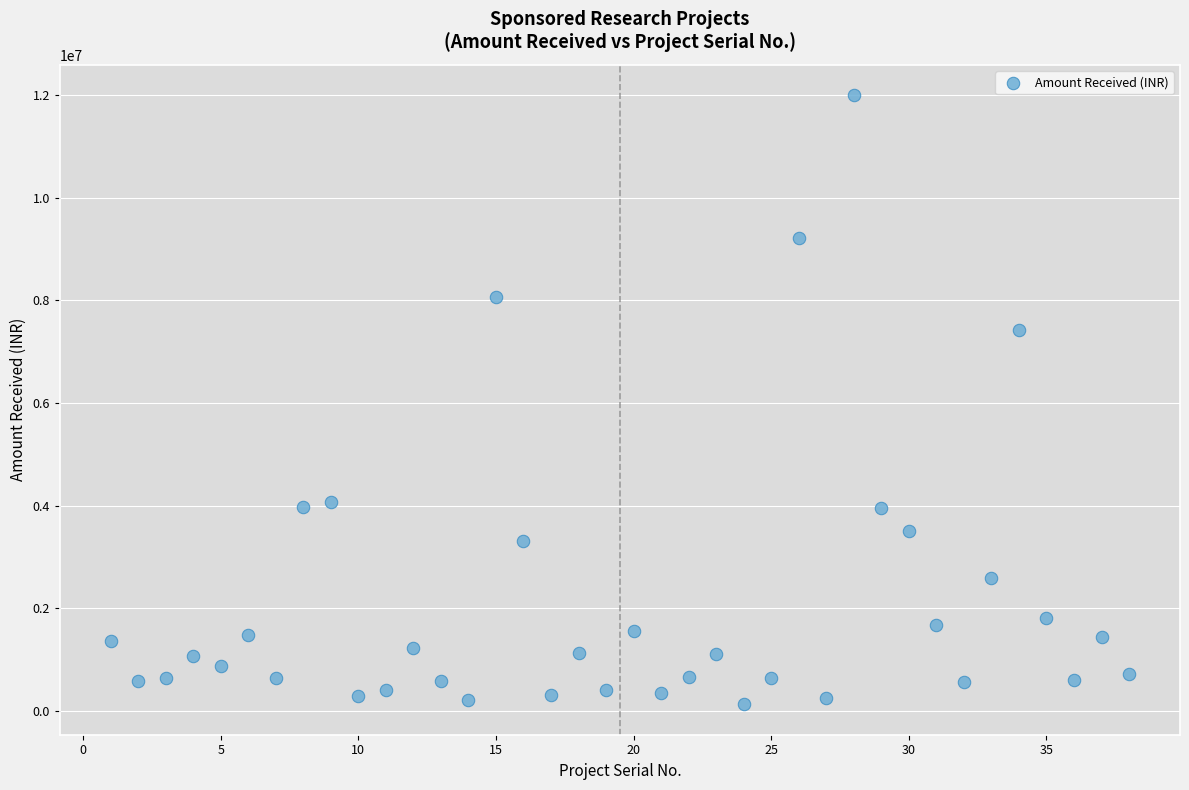

What is the range of X values (max minus min)?

37